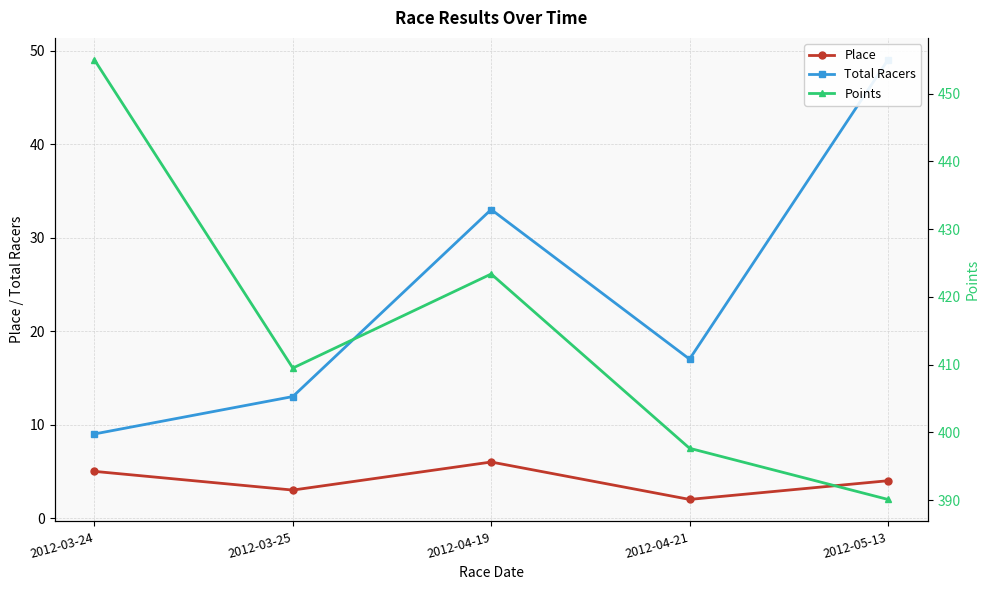

Is it true that Total Racers equals 33.0 at 2012-04-19?

True